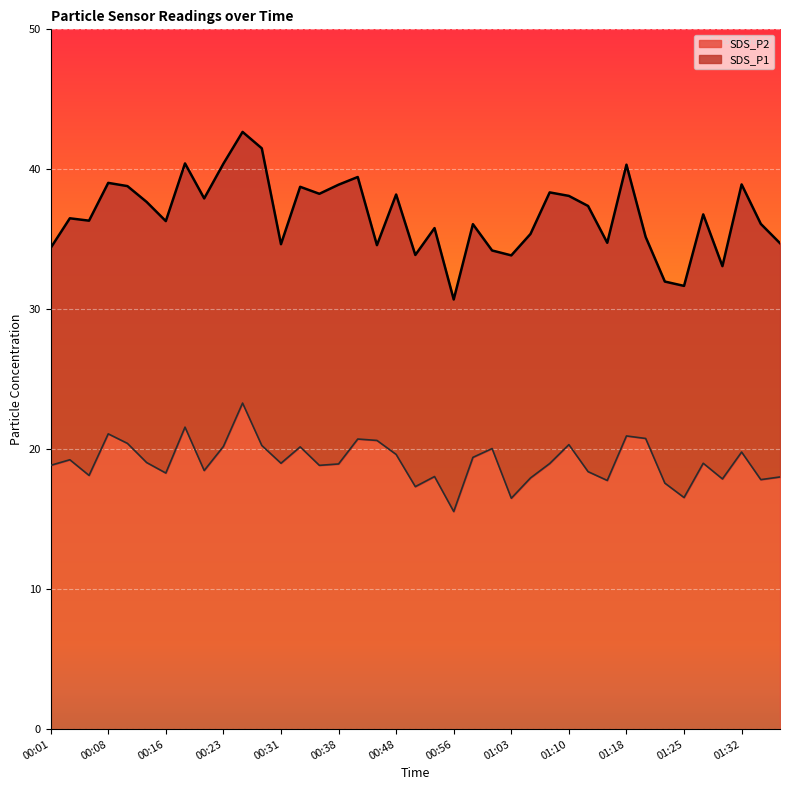

What is the difference between the maximum and minimum values in the SDS_P1 series?

12.0